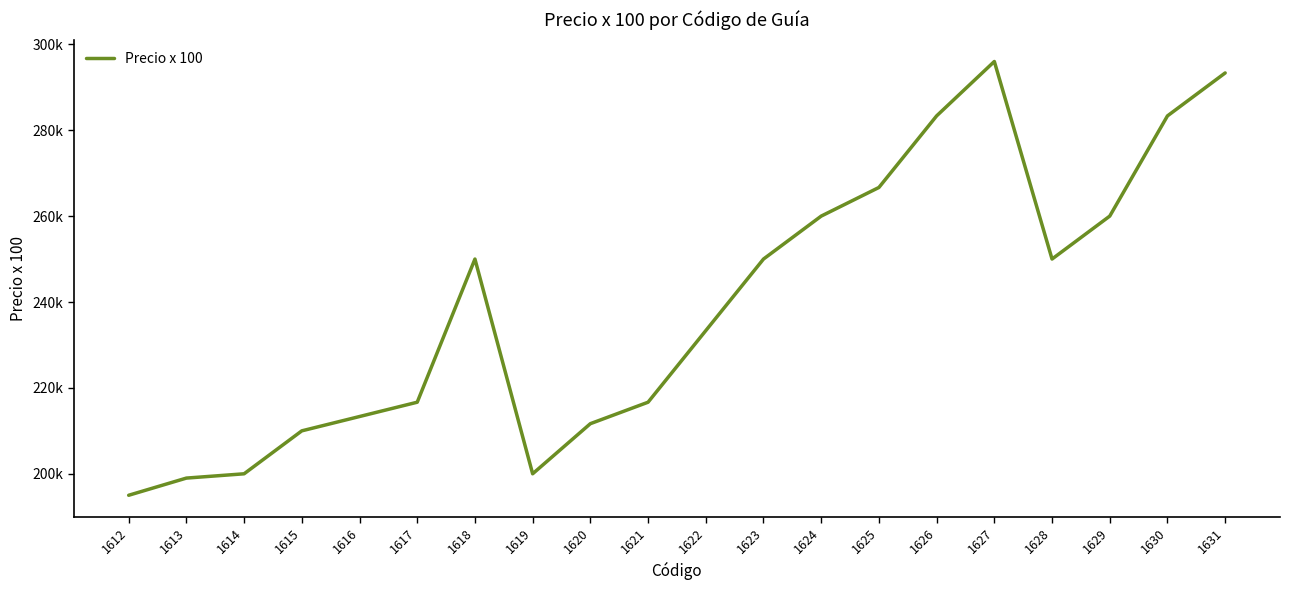

Reading left to right, what are all the values shown in this chart?

1612=195000.3	1613=199000.3	1614=200000.3	1615=210000.3	1616=213333.7	1617=216667.0	1618=250000.4	1619=200000.3	1620=211667.0	1621=216667.0	1622=233333.7	1623=250000.4	1624=260000.4	1625=266667.1	1626=283333.8	1627=296000.5	1628=250000.4	1629=260000.4	1630=283333.8	1631=293333.8